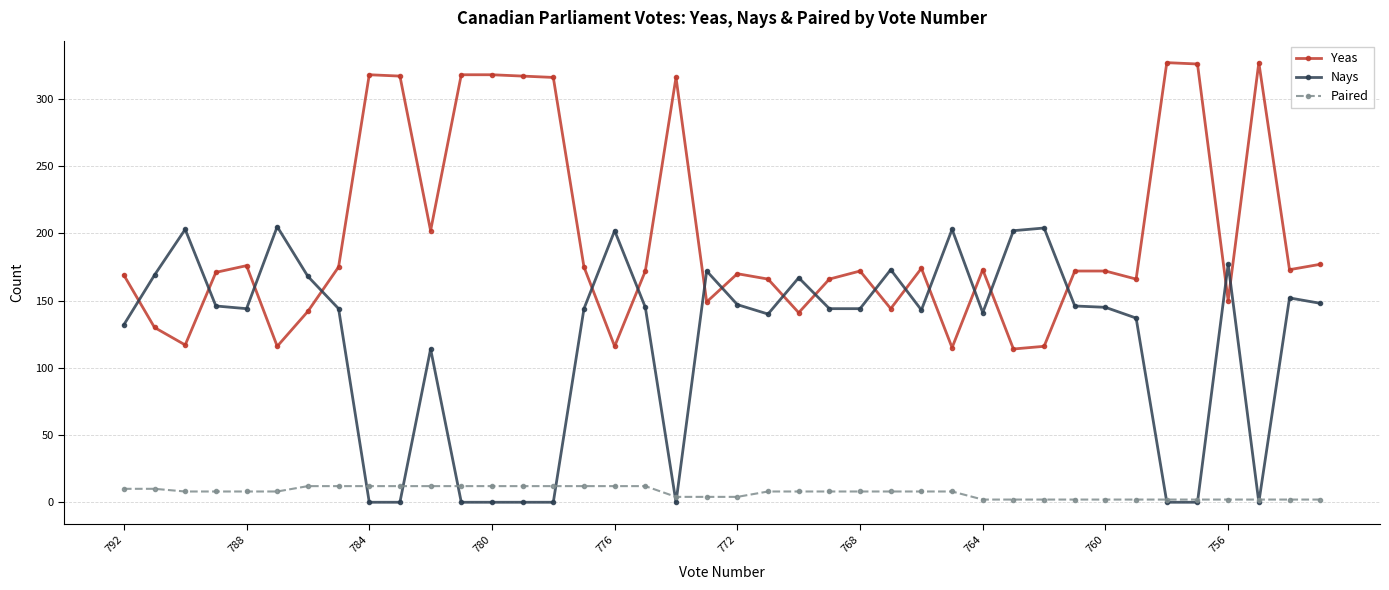

Which series ends up on top after the final intersection of Yeas and Nays?

Yeas